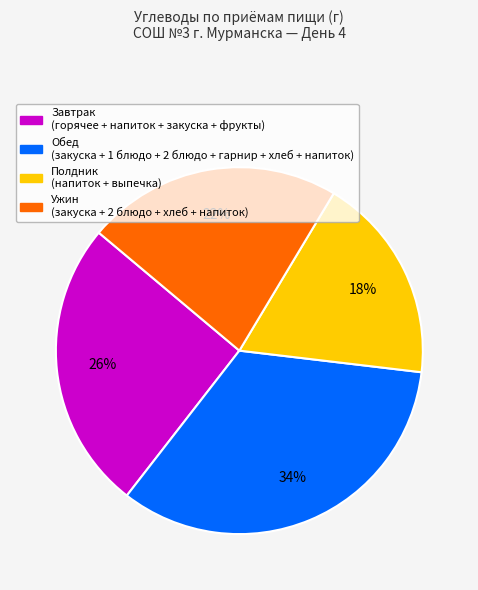

Is there any slice that represents more than half of the pie?

No